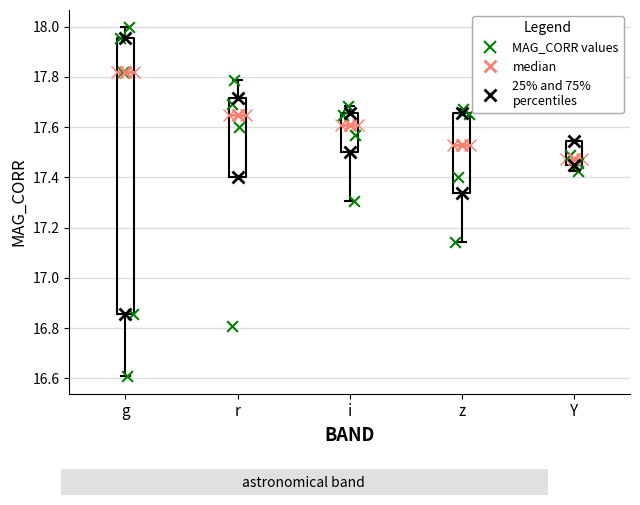

Where does the lower whisker of the box for g end on the y-axis? The values are not printed on the chart, so give them approximately, as read against the axis.

16.60